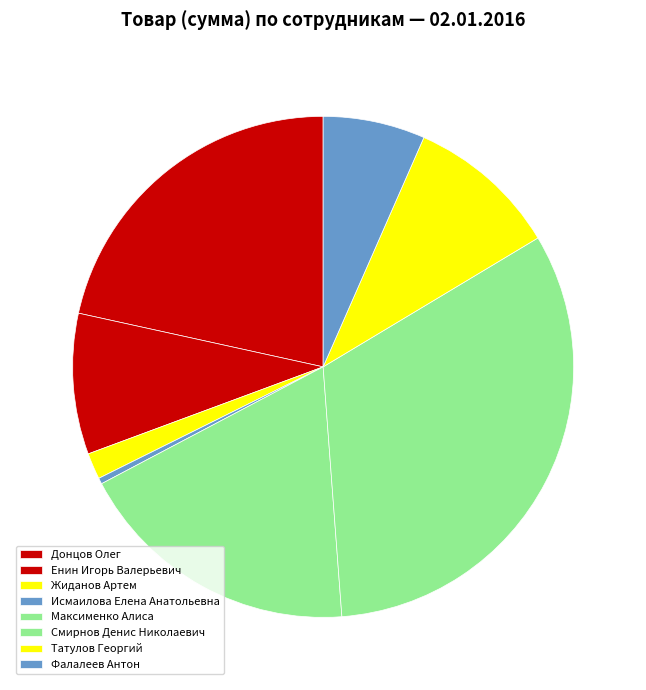

Approximately how many times larger is the value at Фалалеев Антон compared to Смирнов Денис Николаевич?

0.2